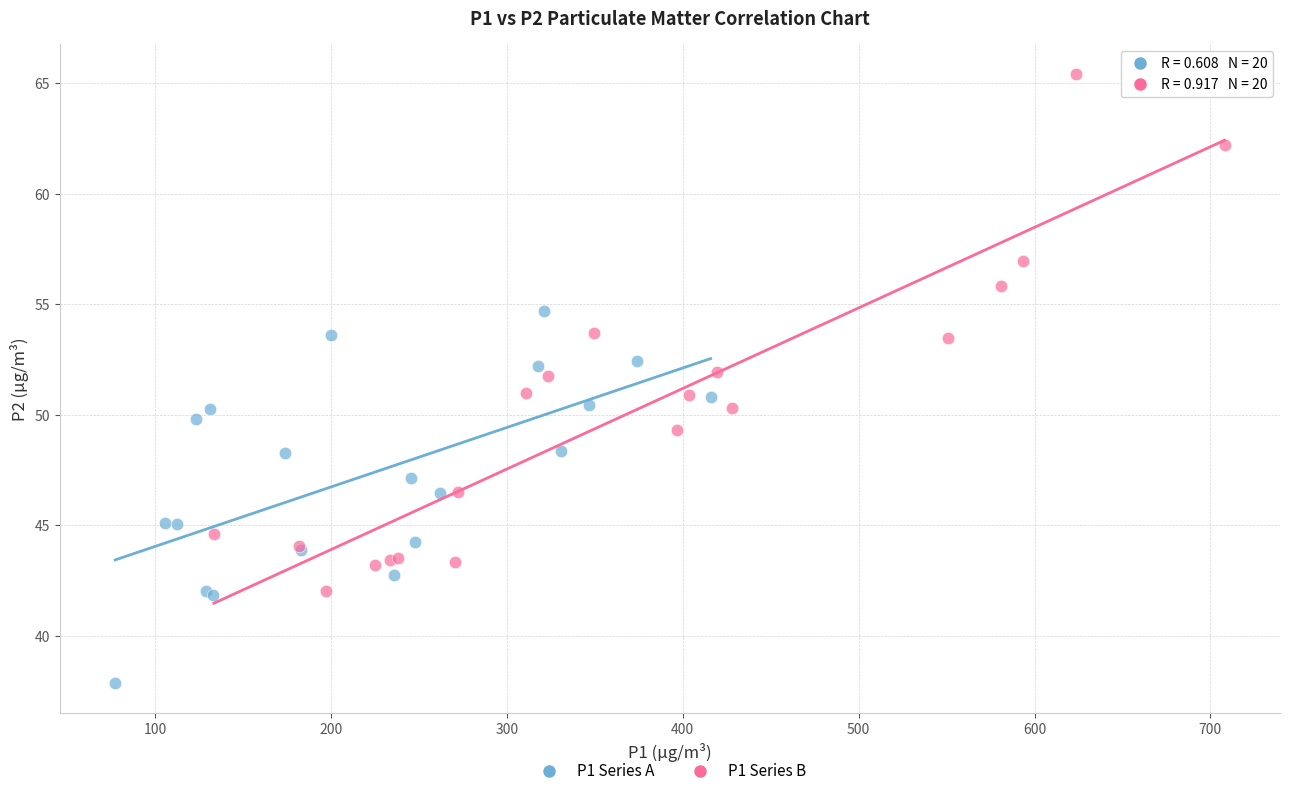

Which series has the widest spread of Y values?

P1 Series B